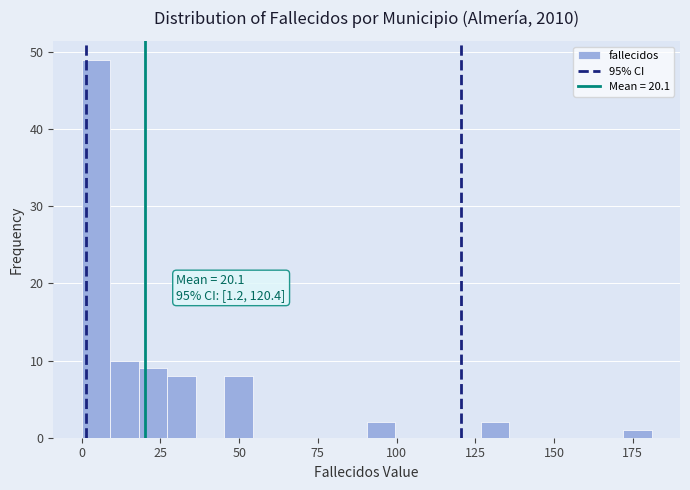

Around what value on the x-axis is the tallest bar? Give the approximate position of its centre, as read against the axis.

5